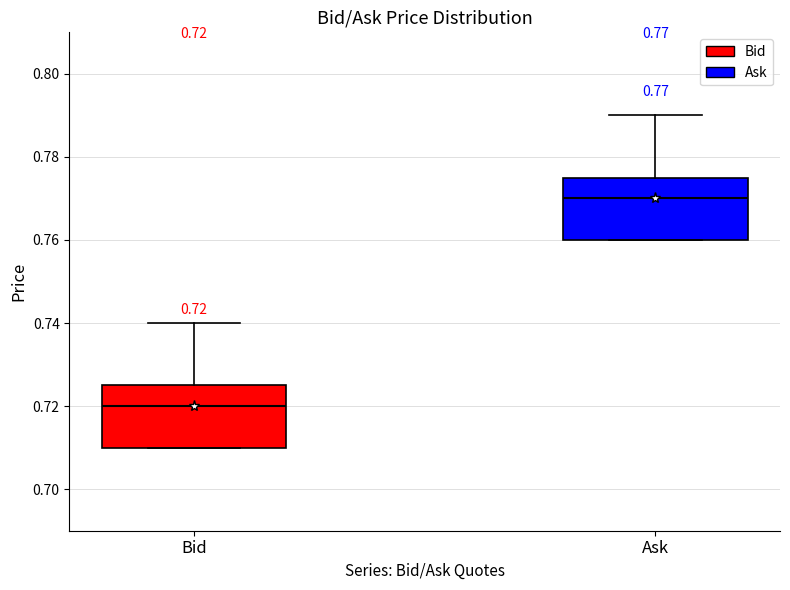

Which box's median line is the lowest?

Bid